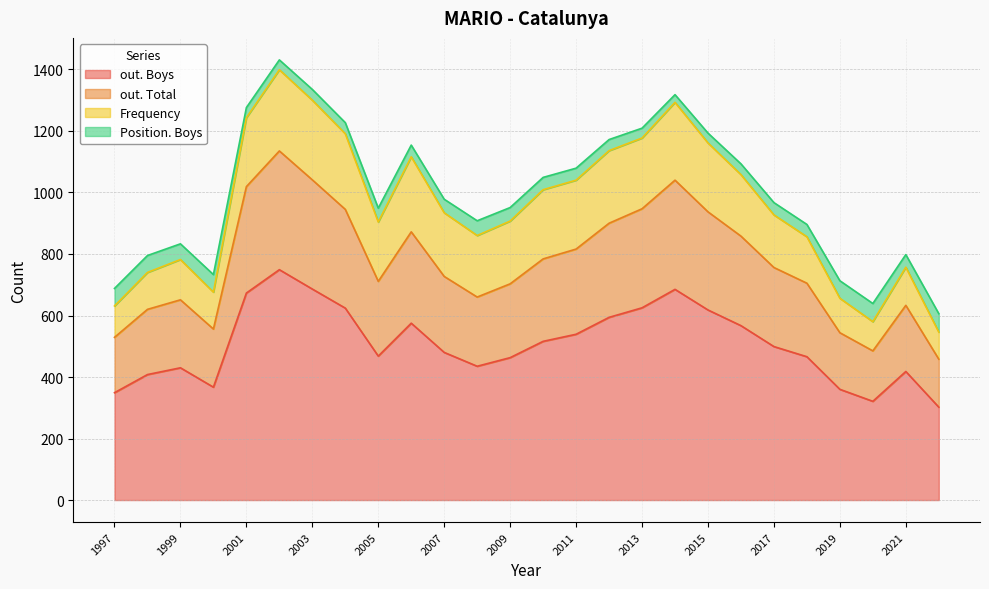

What is the total value across all series at 2011?

1079